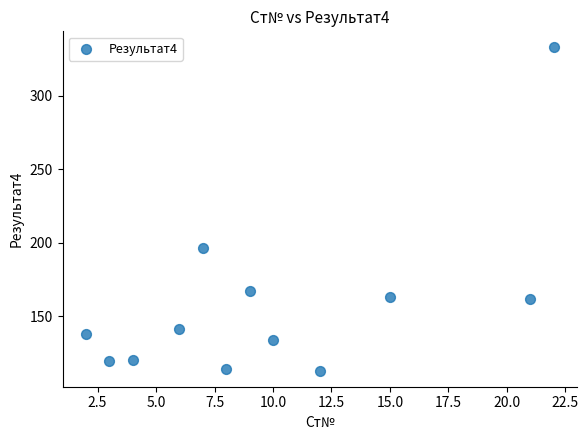

What is the average Y value?

158.6